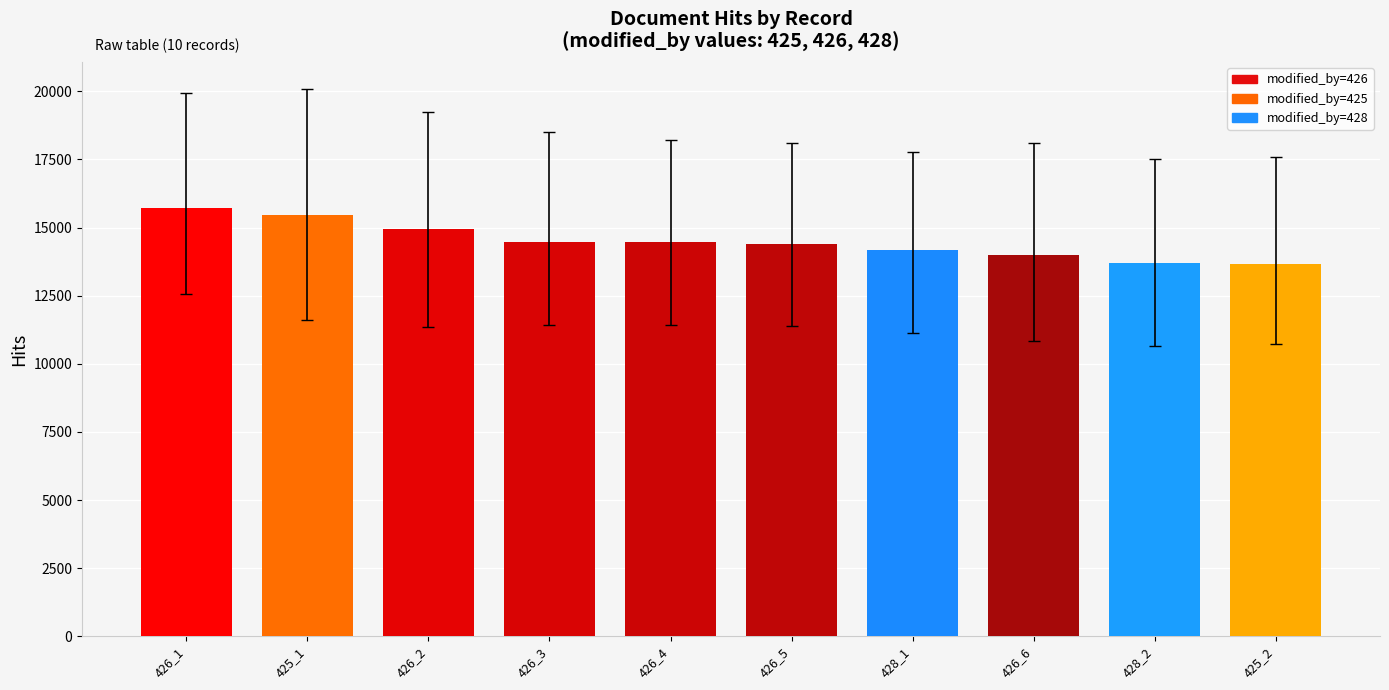

What is the greatest value displayed?

15706